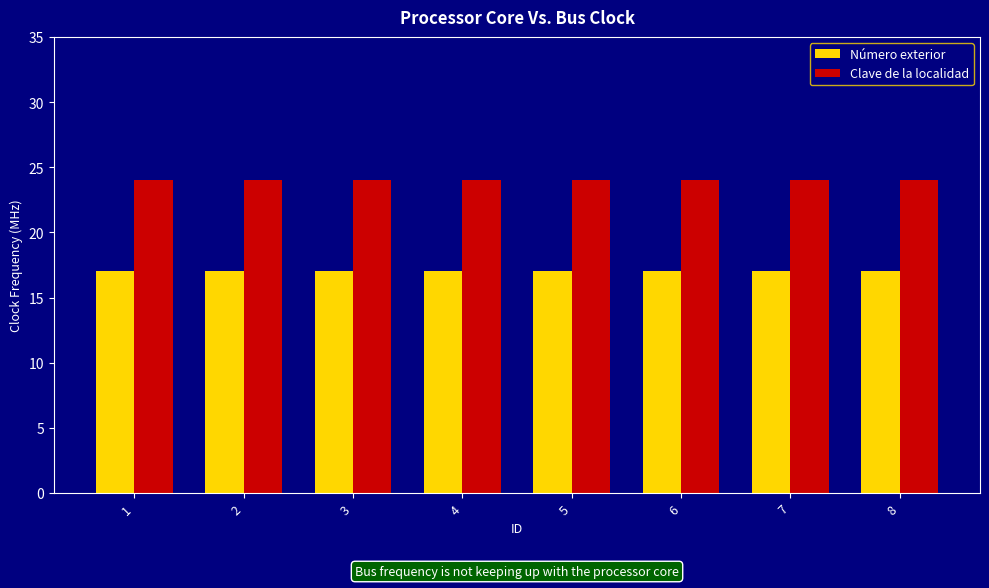

How many bars are there in each group?

2